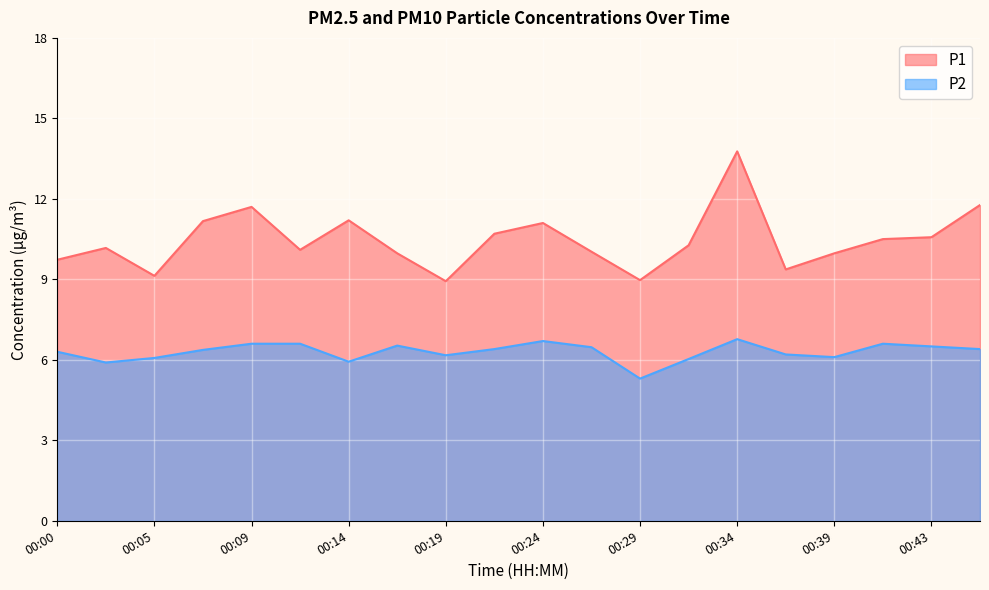

What is the lowest value of the P2 series?

5.3